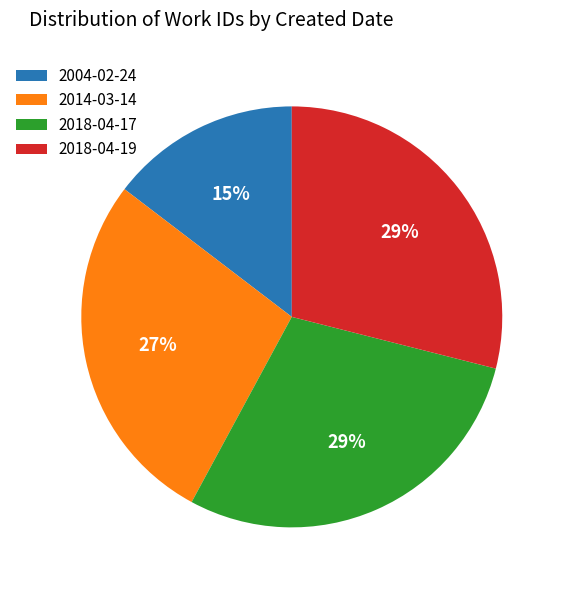

Is there a majority slice in this chart?

No